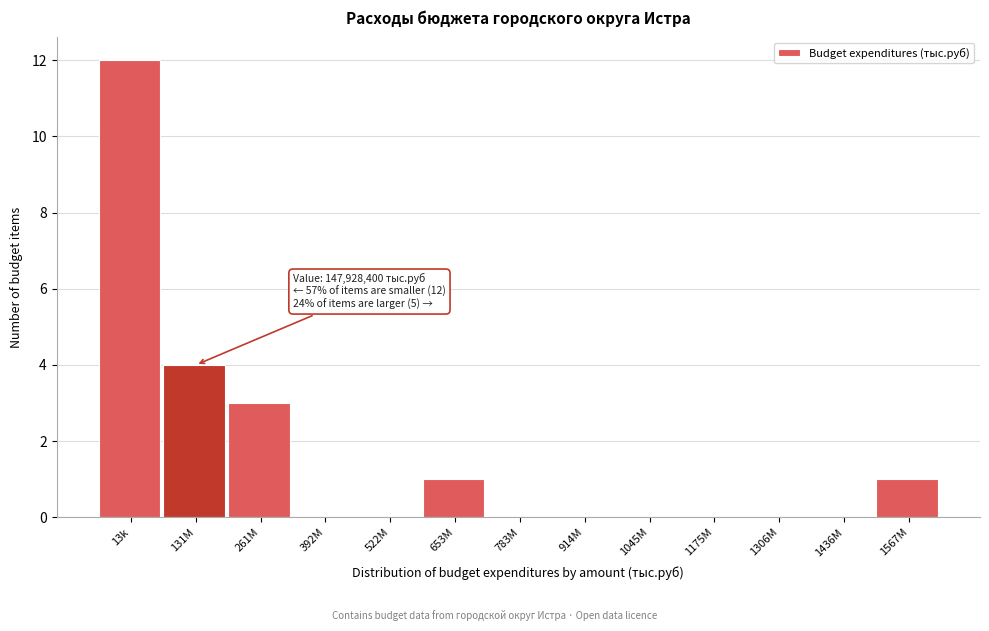

Reading left to right, list all the values displayed in this chart.

13k=12	131M=4	261M=3	392M=0	522M=0	653M=1	783M=0	914M=0	1045M=0	1175M=0	1306M=0	1436M=0	1567M=1